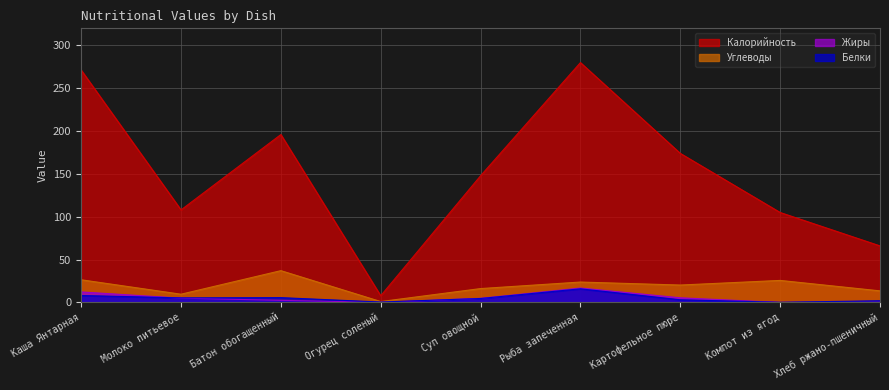

True or false: Калорийность and Углеводы cross at least once.

False